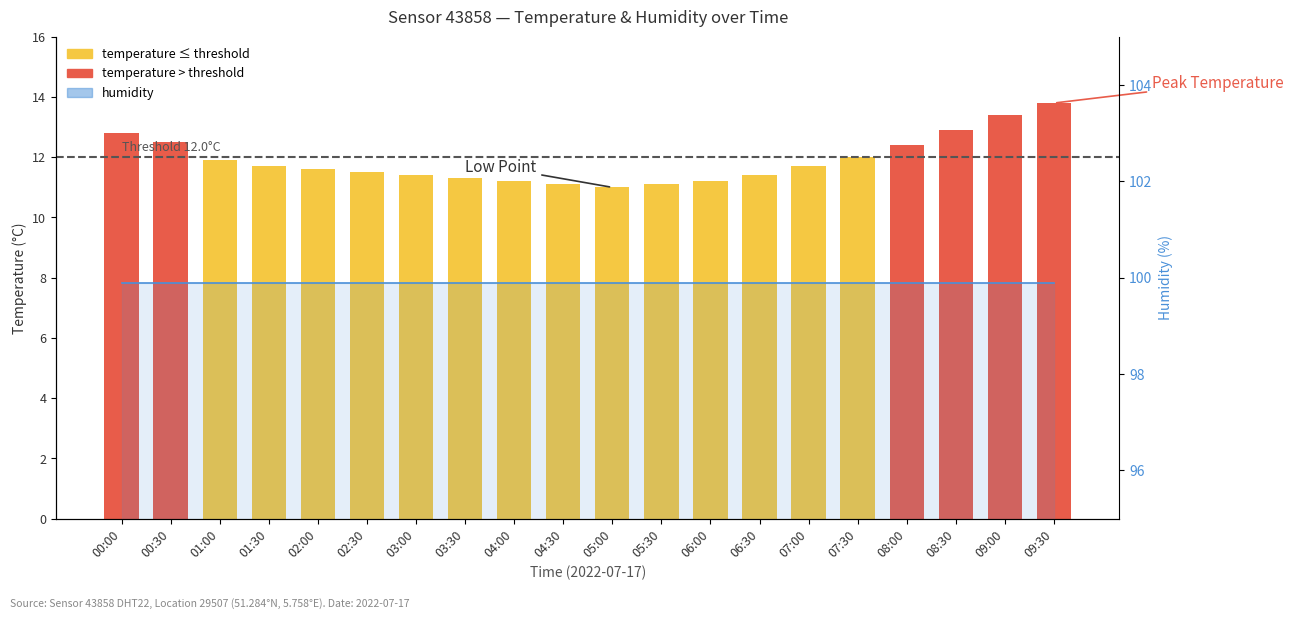

Reading left to right, transcribe all the data shown in this chart.

00:00=12.8	00:30=12.5	01:00=11.9	01:30=11.7	02:00=11.6	02:30=11.5	03:00=11.4	03:30=11.3	04:00=11.2	04:30=11.1	05:00=11.0	05:30=11.1	06:00=11.2	06:30=11.4	07:00=11.7	07:30=12.0	08:00=12.4	08:30=12.9	09:00=13.4	09:30=13.8